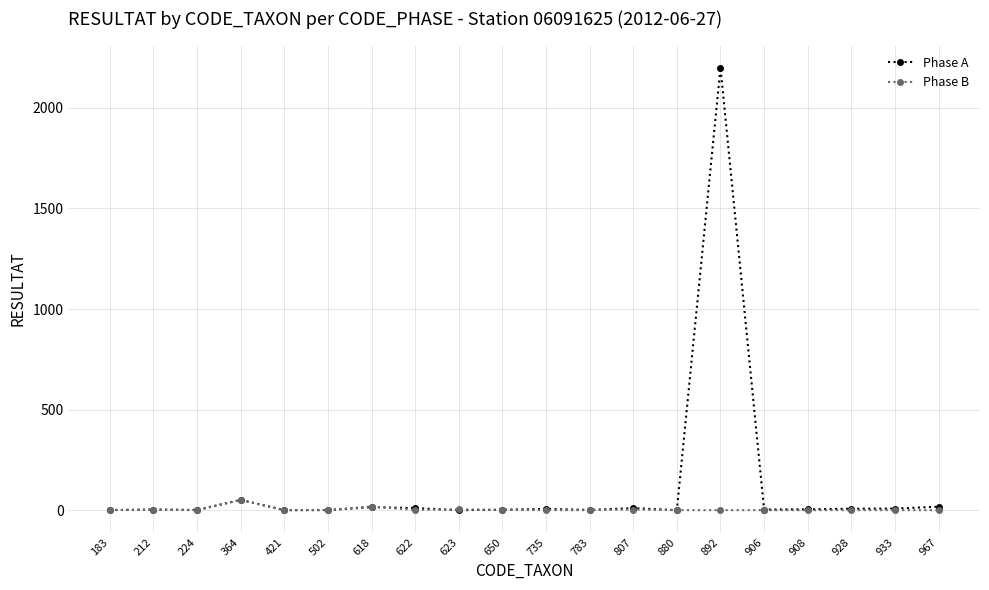

Does the chart have visible grid lines?

Yes